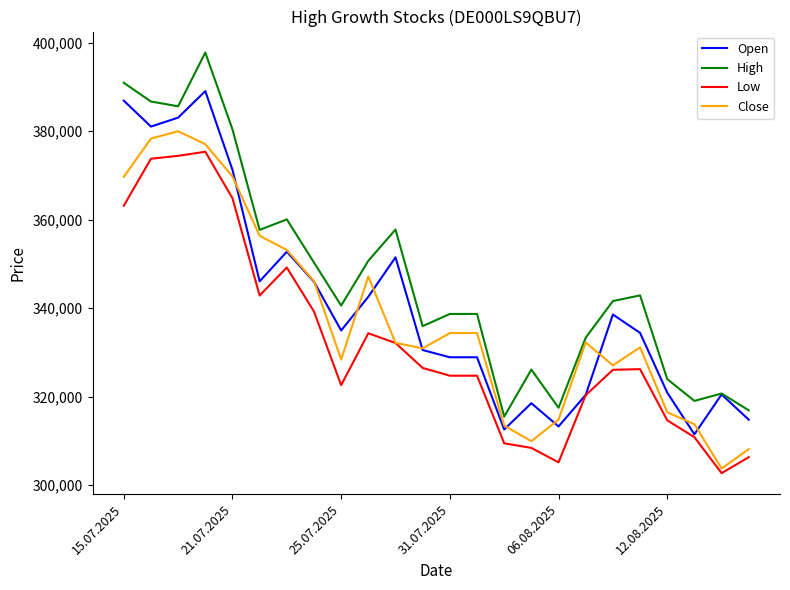

Which series has the widest spread of values?

High